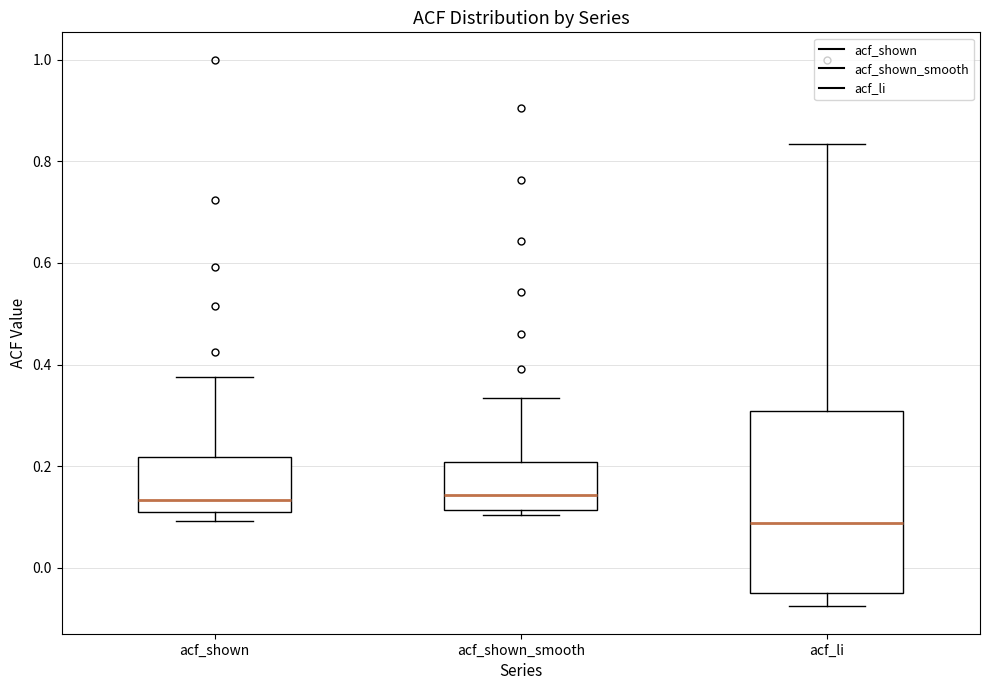

Comparing the boxes themselves (not the whiskers), which one is the tallest?

acf_li